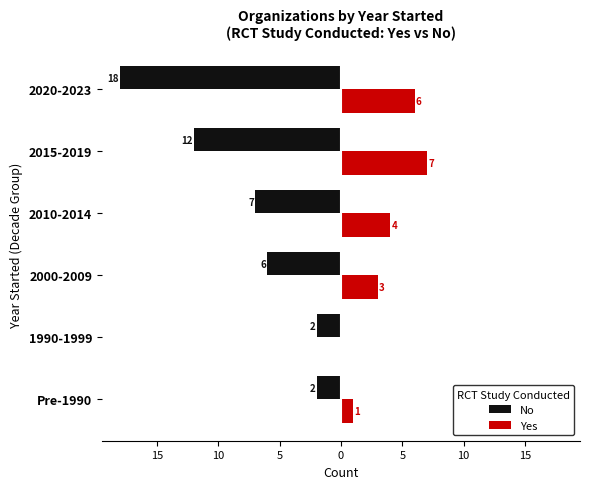

What are all the series names shown in the legend?

No, Yes